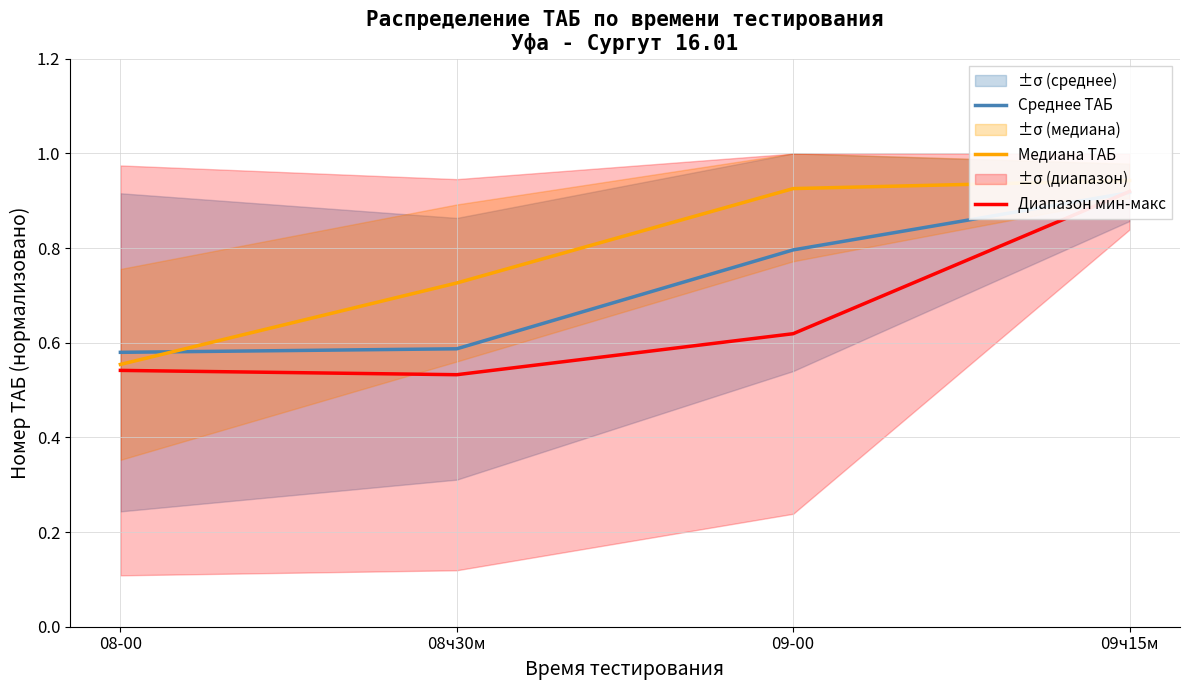

List the series in order of their overall mean, highest first.

Медиана ТАБ, Среднее ТАБ, Диапазон мин-макс